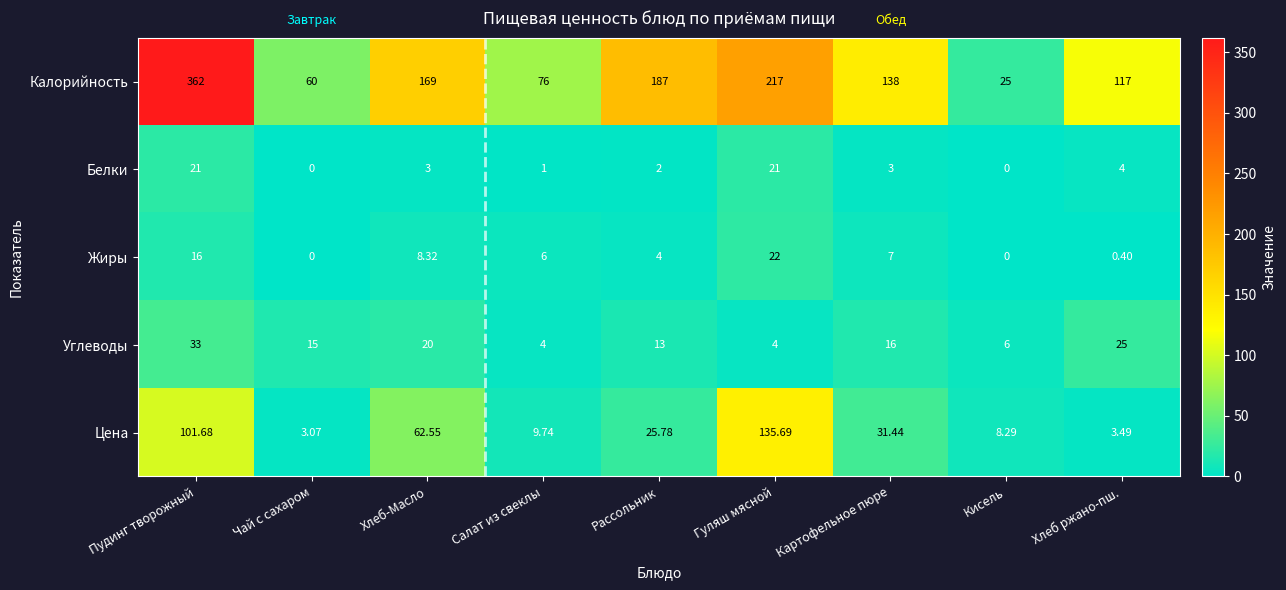

At which label does Калорийность first exceed 138?

Пудинг творожный